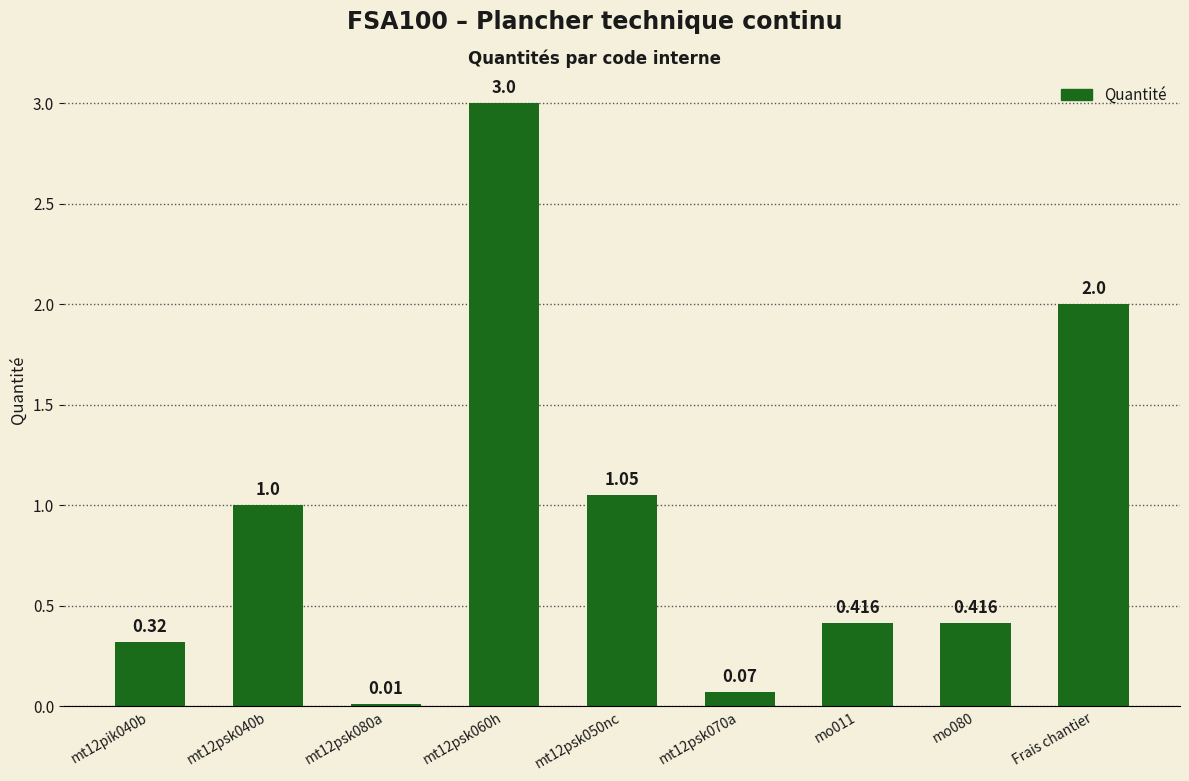

Between Frais chantier and mt12psk070a, which is larger?

Frais chantier